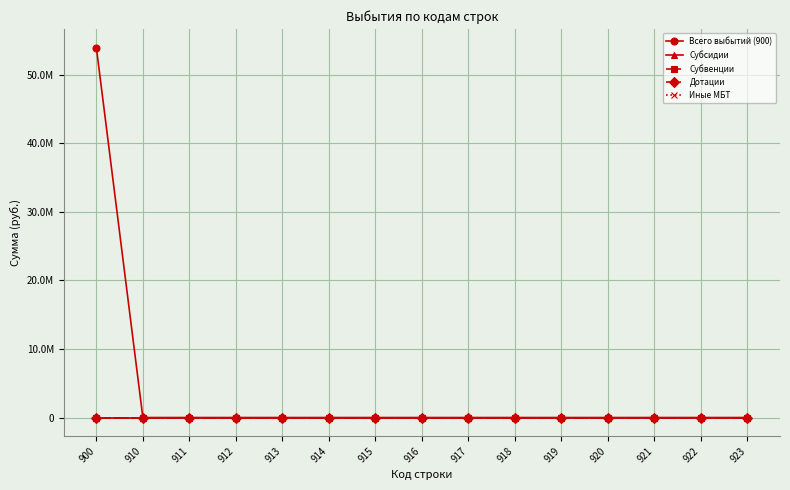

Is this an area chart (filled region under the line)?

No